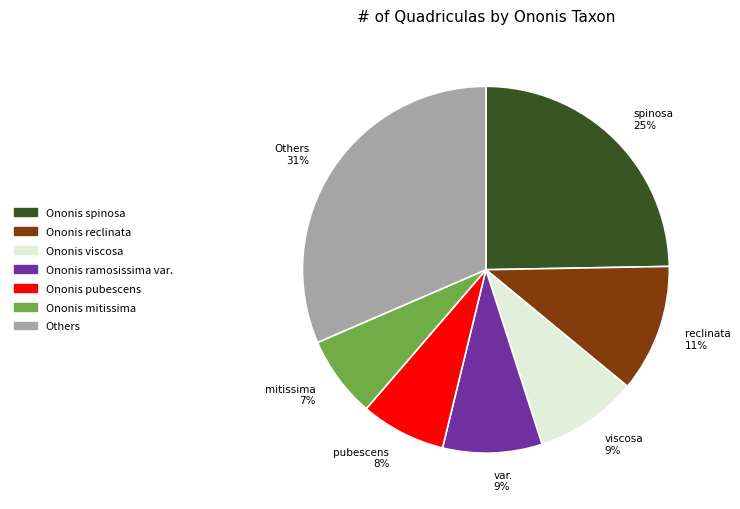

To the nearest percent, what is the difference between the largest and smallest slice percentages?

24%